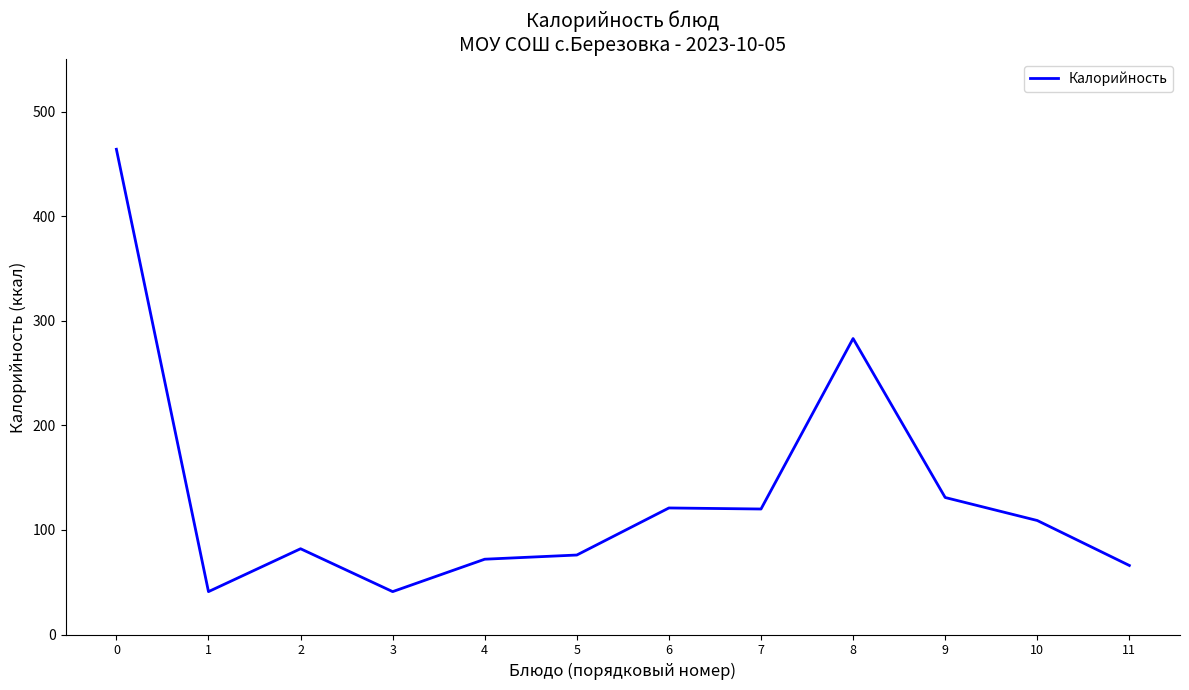

The value at 2 is 112. True or false?

False